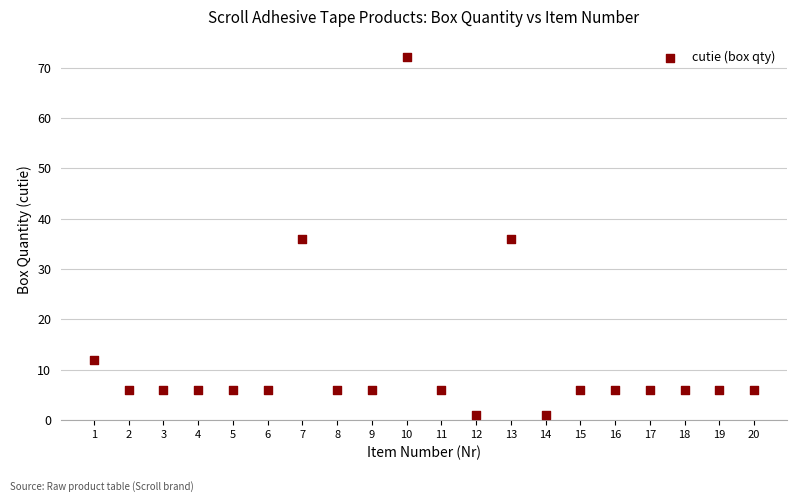

What is the range of X values (max minus min)?

19